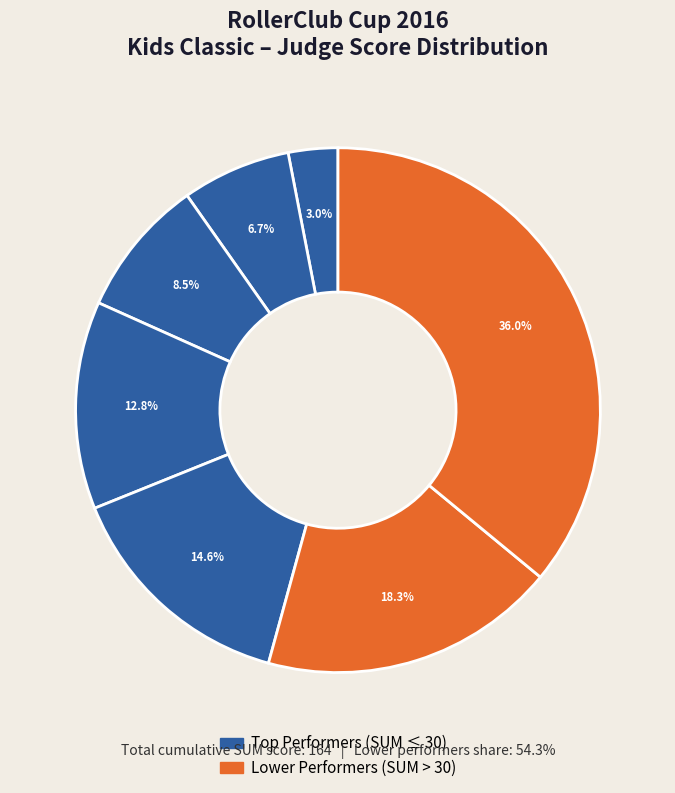

How many slices are in this pie chart?

7